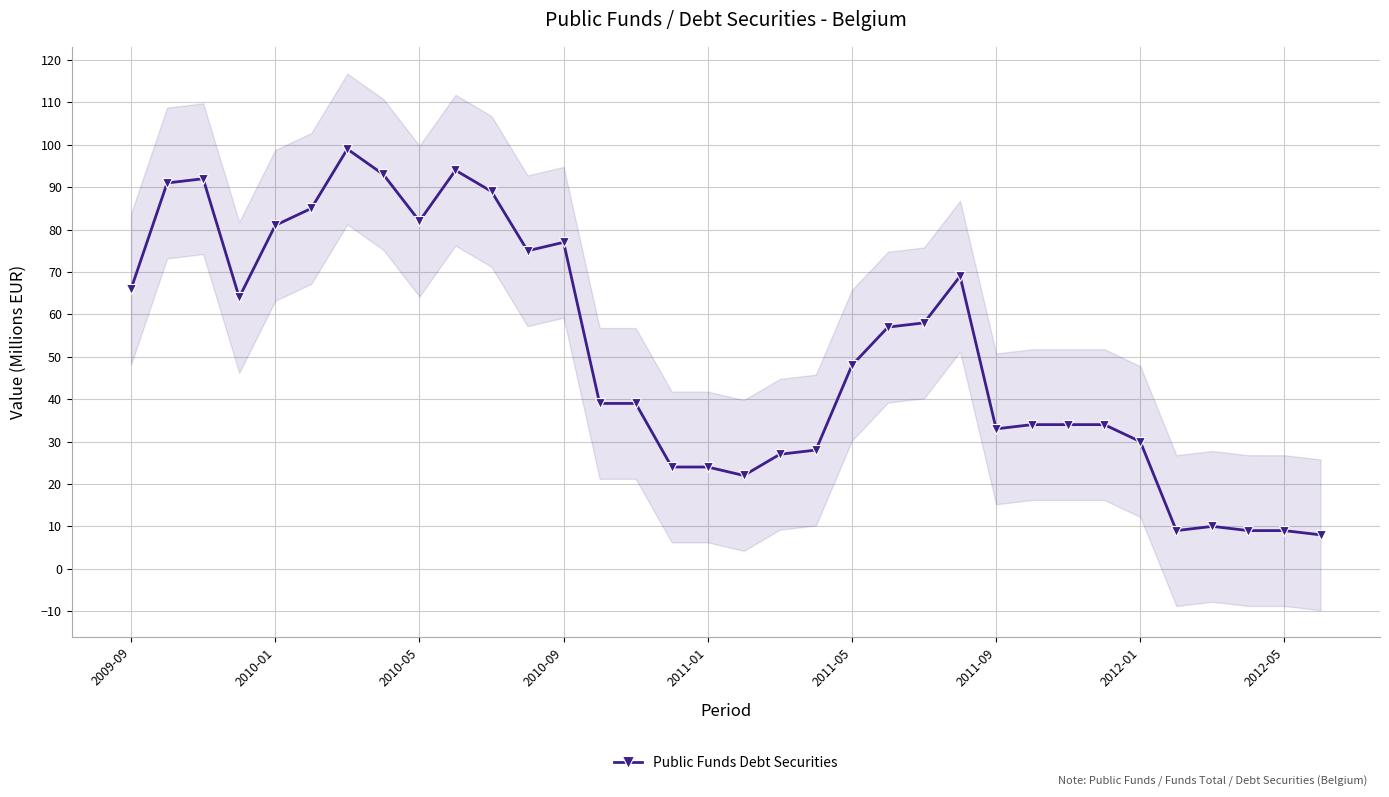

True or false: Public Funds Debt Securities has more than 0 interior local peaks.

True